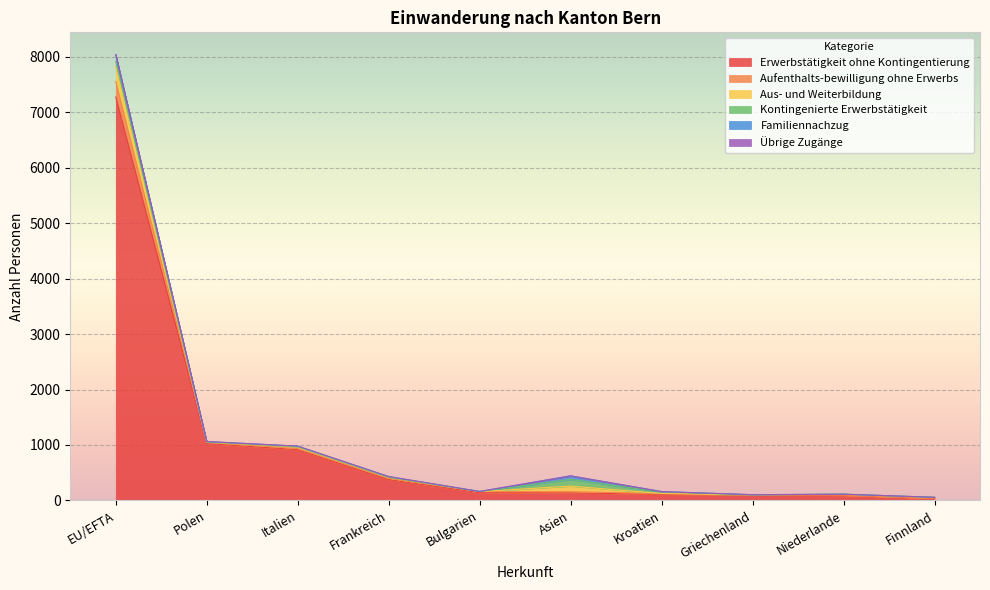

Rank the series at Kroatien from highest to lowest value.

Erwerbstätigkeit ohne Kontingentierung, Kontingenierte Erwerbstätigkeit, Aufenthalts-bewilligung ohne Erwerbs, Familiennachzug, Aus- und Weiterbildung, Übrige Zugänge